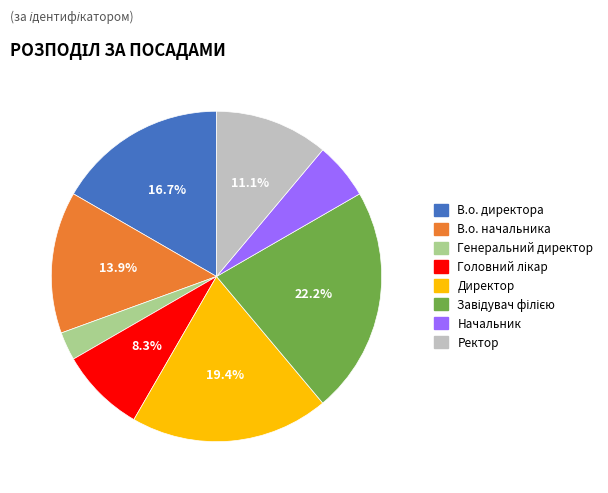

Which slice is the smallest?

Генеральний директор